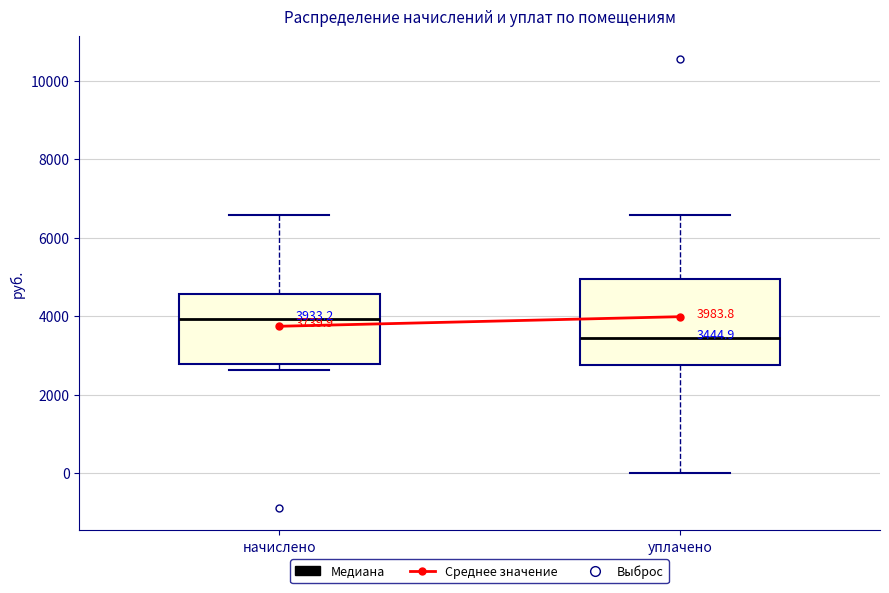

Comparing the boxes themselves (not the whiskers), which one is the tallest?

уплачено